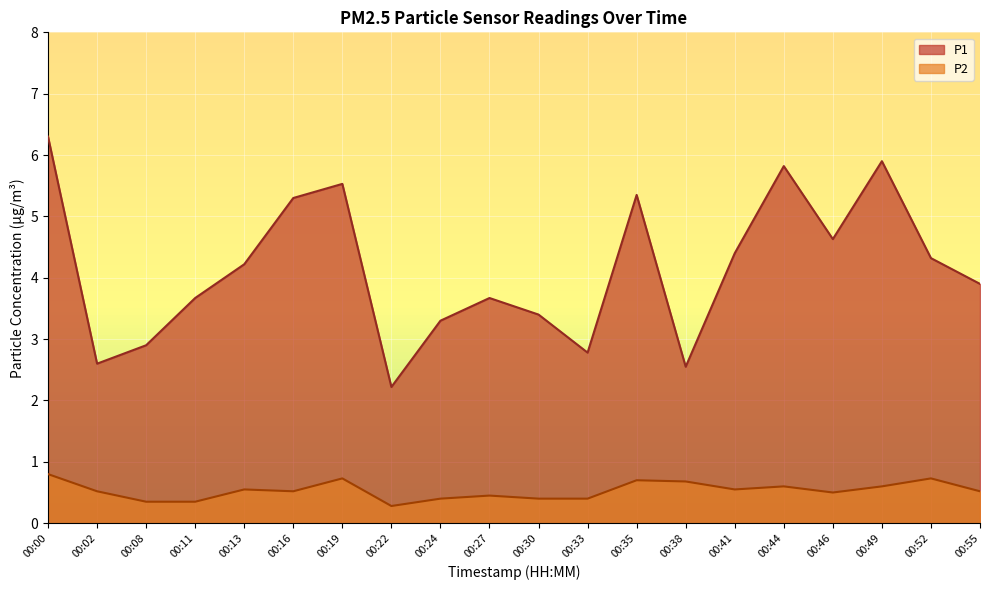

What is the difference between the P2 values at 00:30 and 00:16?

0.1